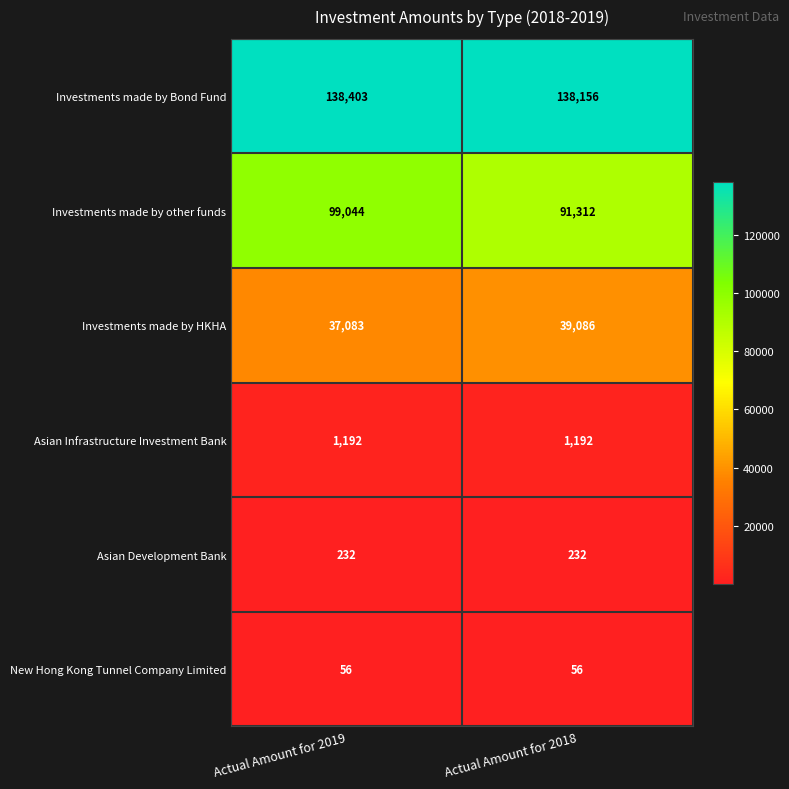

Reading left to right, transcribe all the data shown in this chart.

Investments made by Bond Fund: Actual Amount for 2019=138403	Actual Amount for 2018=138156
Investments made by other funds: Actual Amount for 2019=99044	Actual Amount for 2018=91312
Investments made by HKHA: Actual Amount for 2019=37083	Actual Amount for 2018=39086
Asian Infrastructure Investment Bank: Actual Amount for 2019=1192	Actual Amount for 2018=1192
Asian Development Bank: Actual Amount for 2019=232	Actual Amount for 2018=232
New Hong Kong Tunnel Company Limited: Actual Amount for 2019=56	Actual Amount for 2018=56